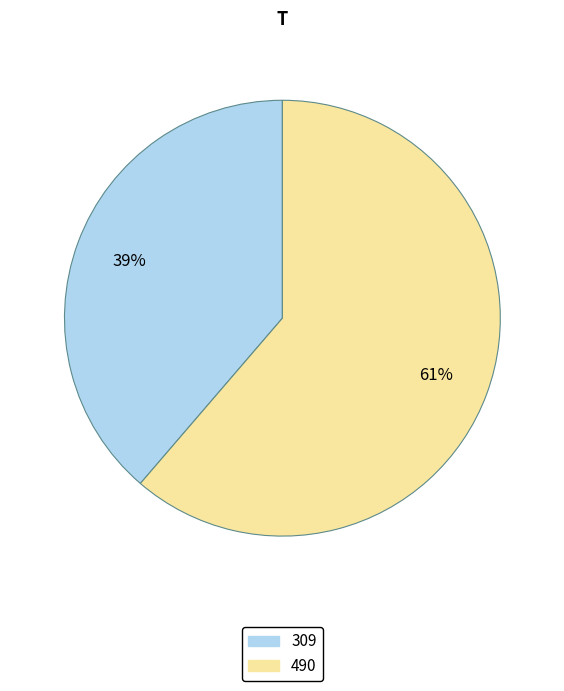

Between 490 and 309, which is larger?

490